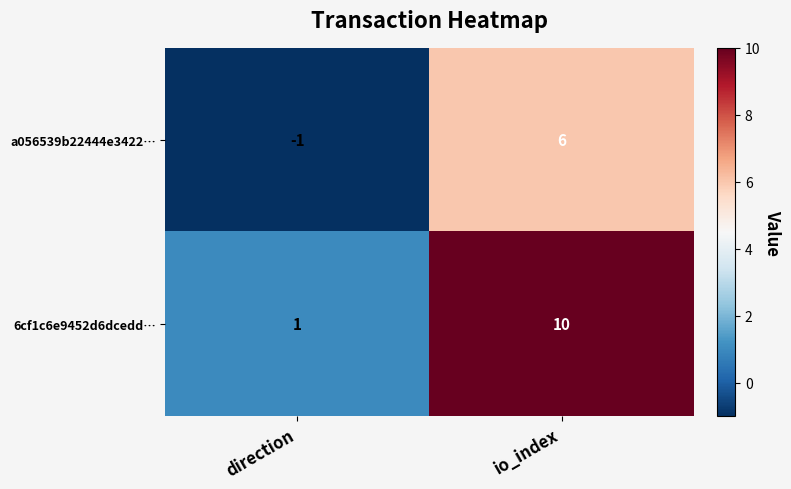

The value of 6cf1c6e9452d6dcedd… at io_index is 10. True or false?

True